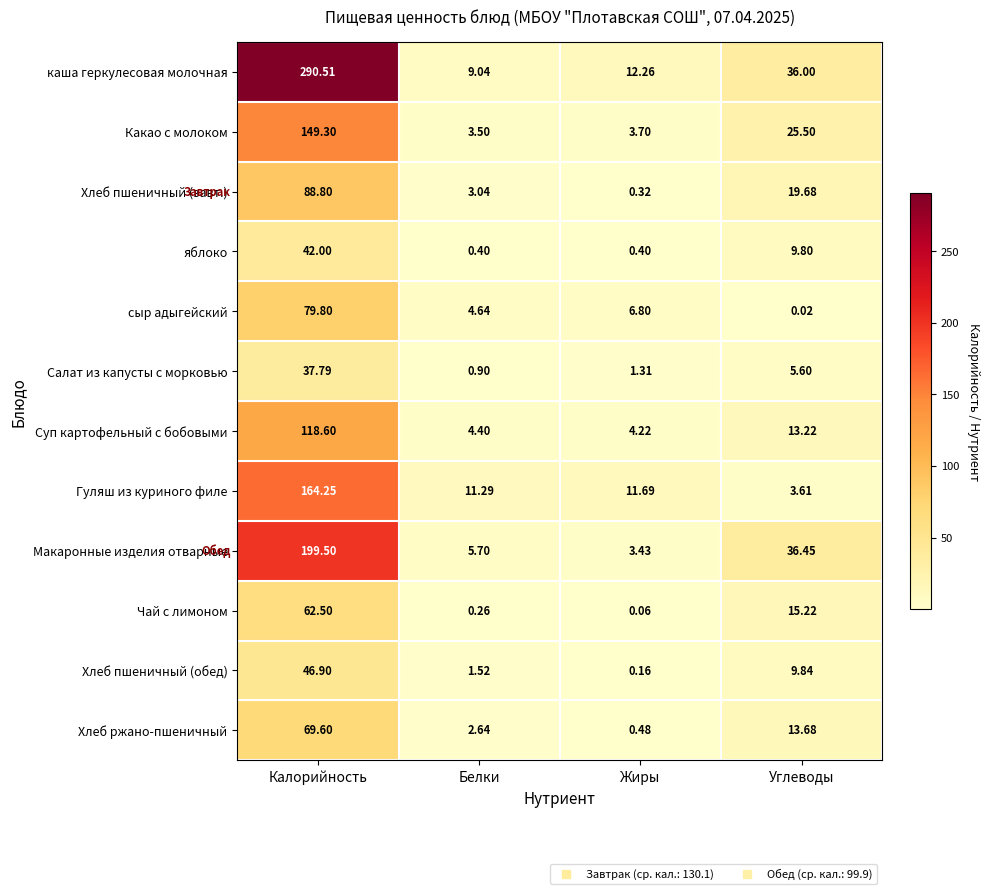

How many data points in каша геркулесовая молочная are less than 36?

2